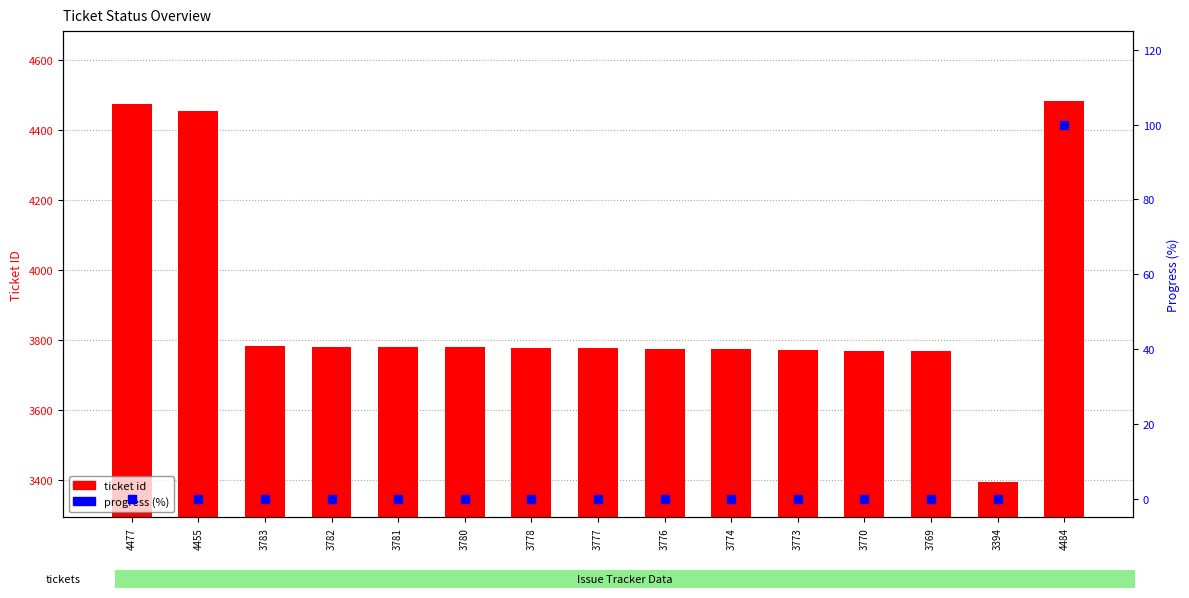

What are all the series names shown in the legend?

ticket id, progress (%)